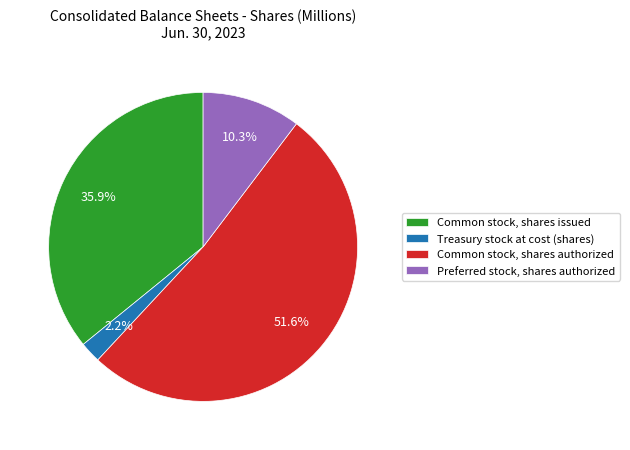

Which category accounts for the majority?

Common stock, shares authorized